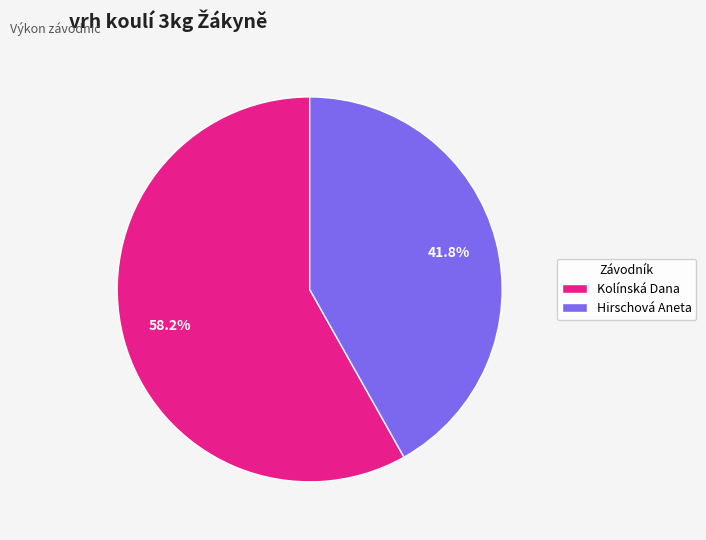

To the nearest percent, what percentage of the pie is Kolínská Dana?

58%